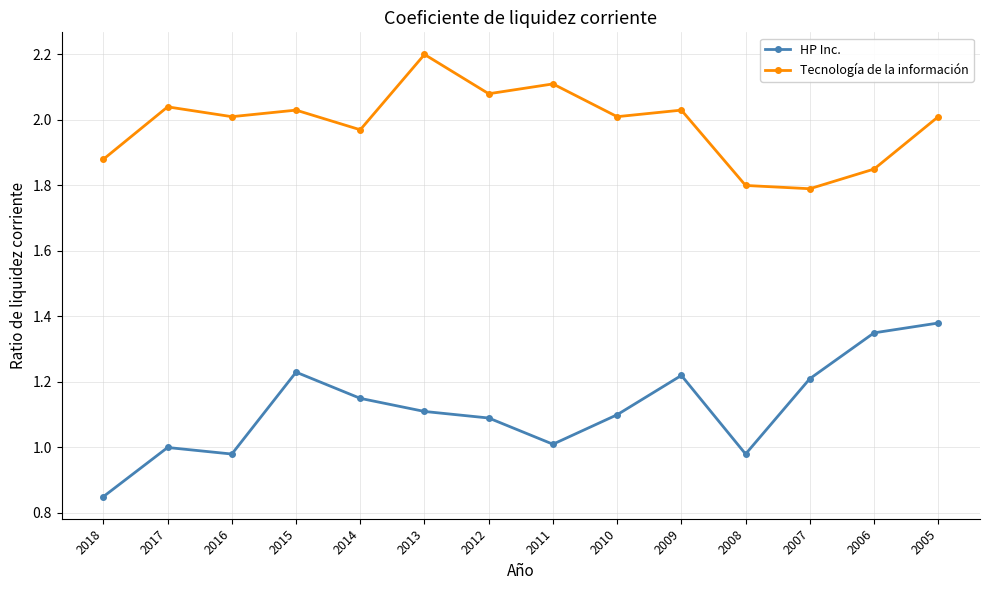

Which series changed the most between 2007 and 2005?

Tecnología de la información